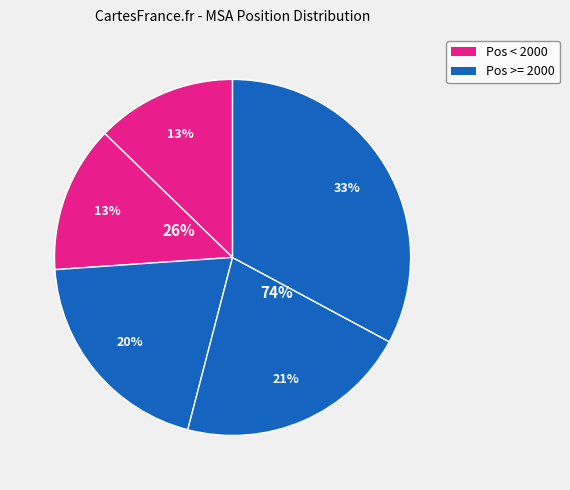

Do 1635 and 3986 together represent more than half of the pie?

No